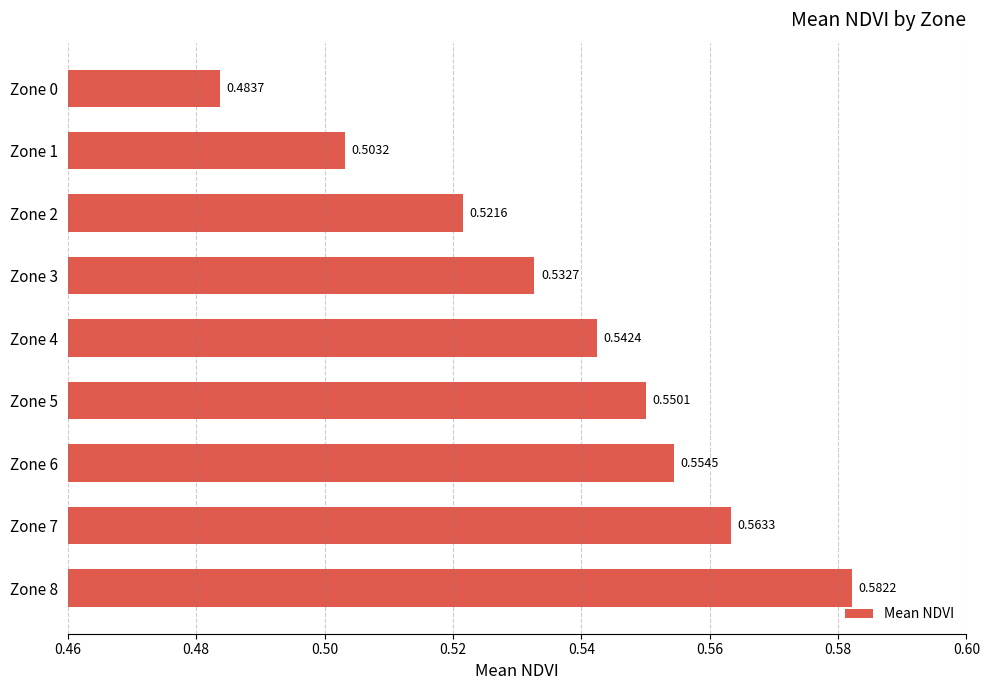

Which has a higher value, Zone 4 or Zone 7?

Zone 7